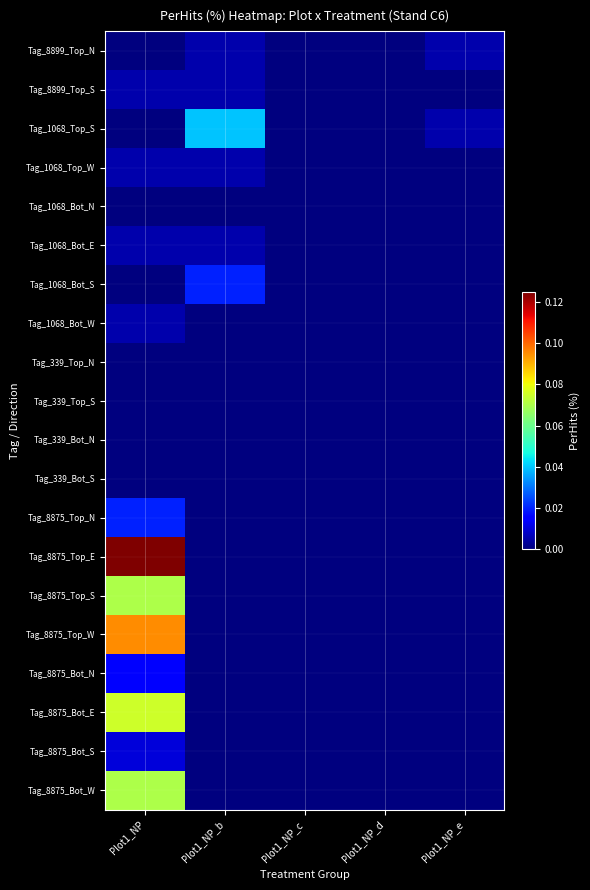

Which label corresponds to the largest value in the chart?

Plot1_NP